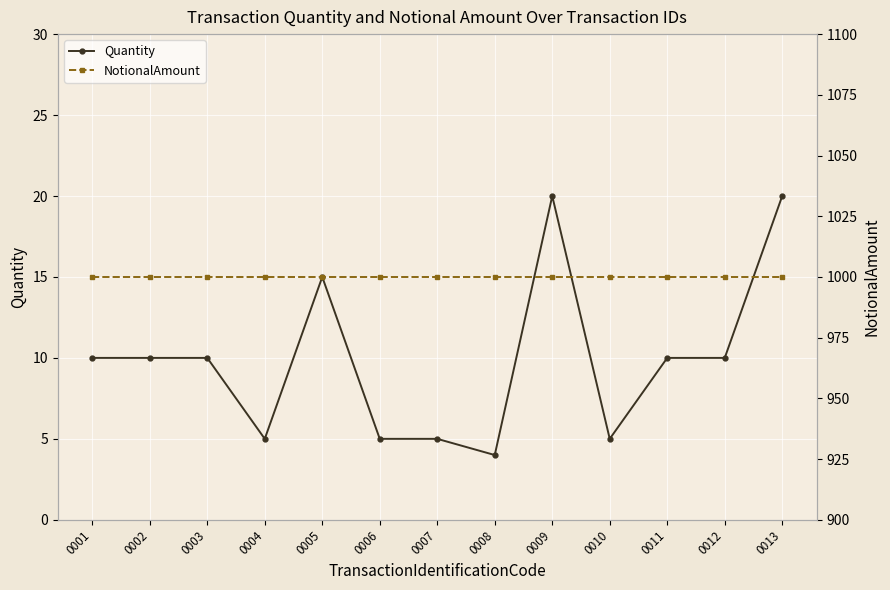

At which category does Quantity reach its first local peak?

0005